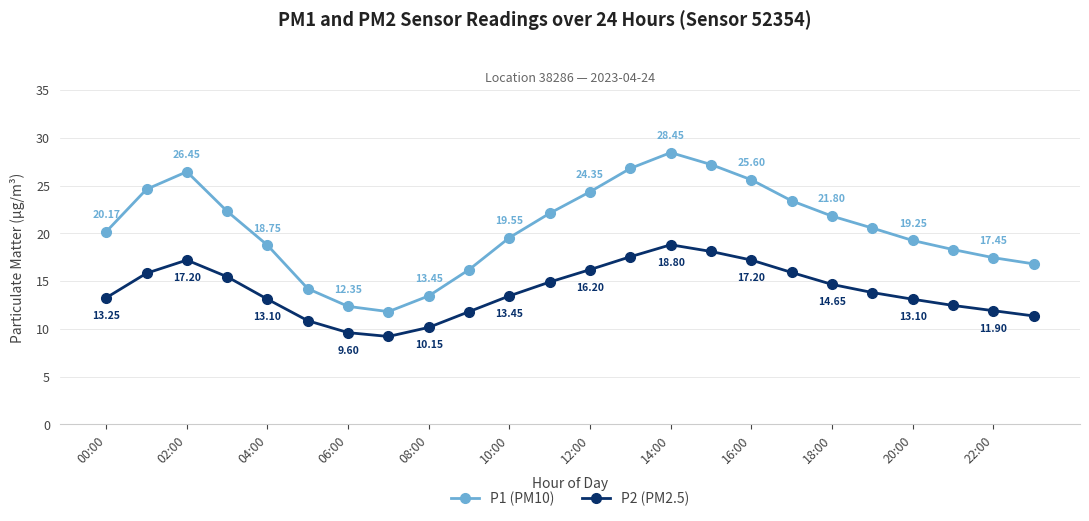

In P2 (PM2.5), how many points are higher than both neighbors (excluding endpoints)?

2